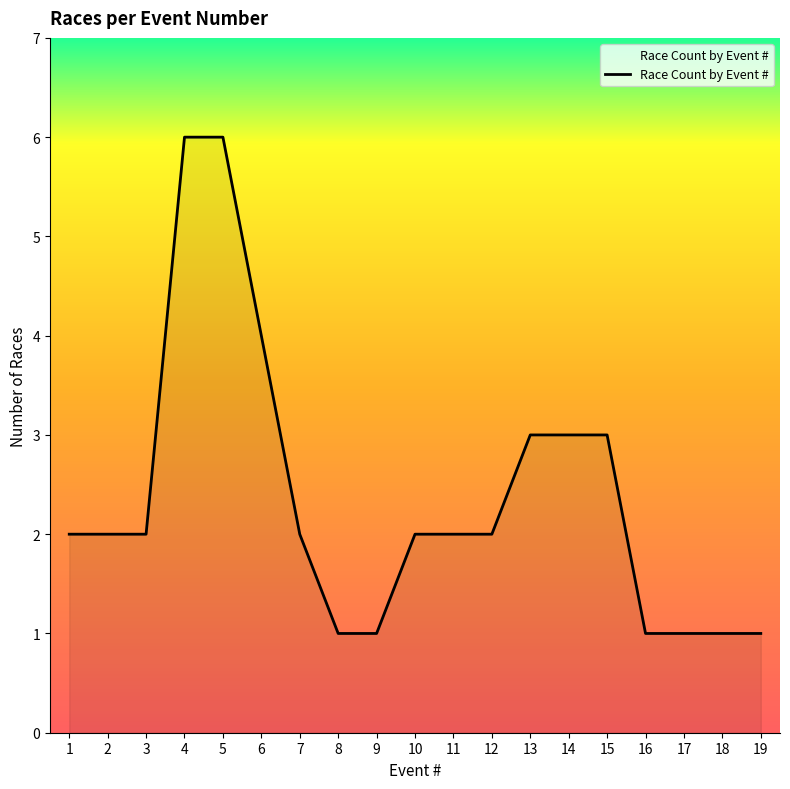

The chart shows a value of 0 at 19. True or false?

False